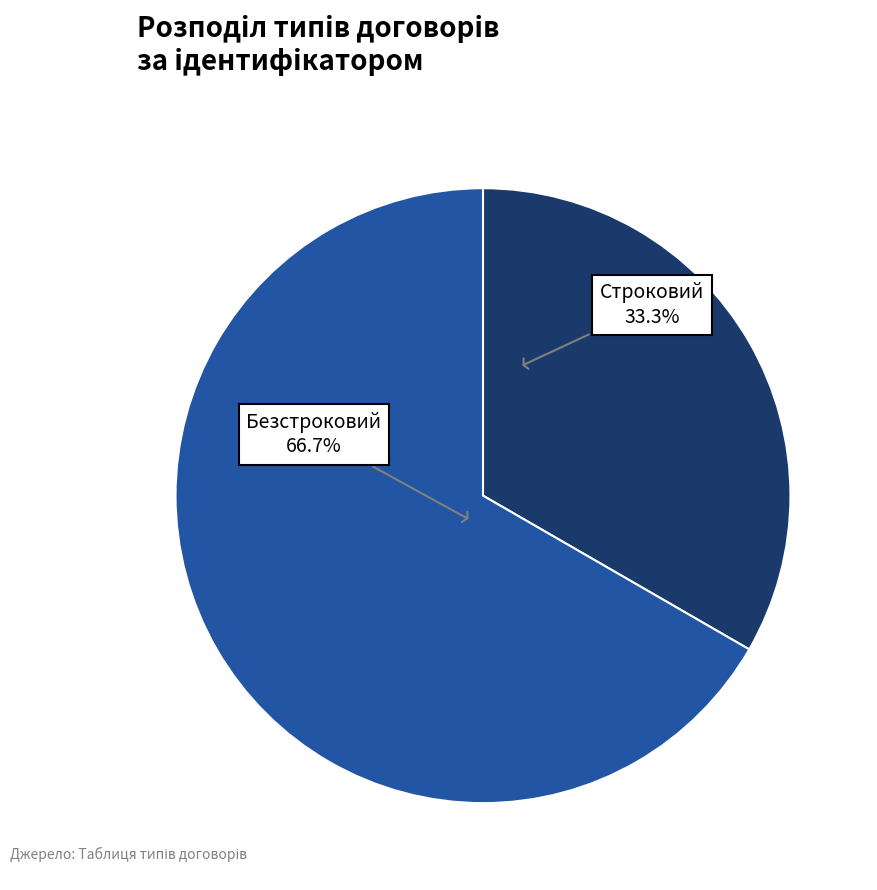

To the nearest percent, what percentage of the pie is Строковий?

33%